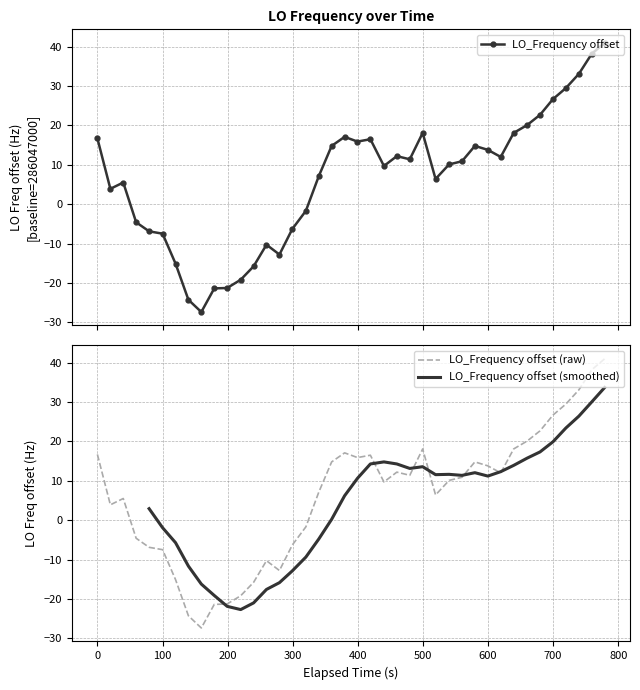

What is the value of the LO_Frequency offset point at the 25th from the left?

11.4